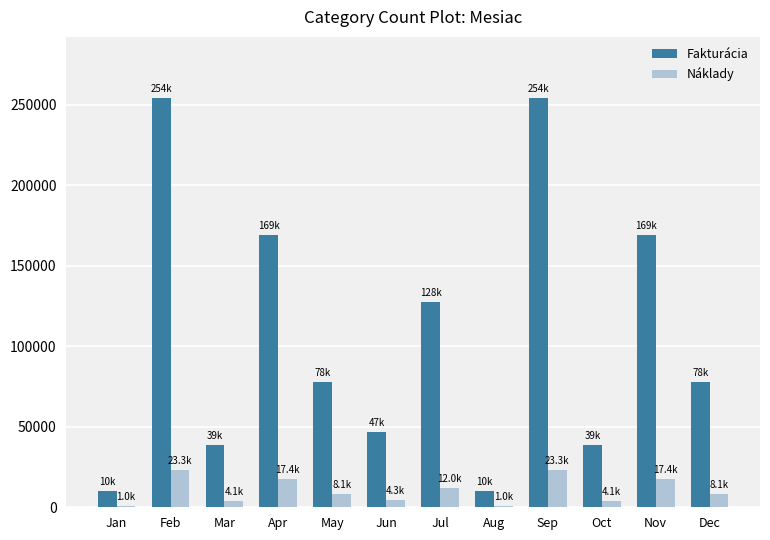

At how many categories does at least one series exceed 92173?

5